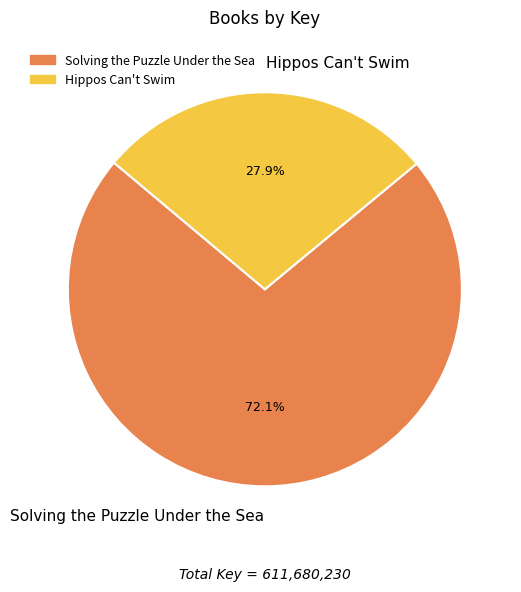

What is the smallest slice in the pie chart?

Hippos Can't Swim